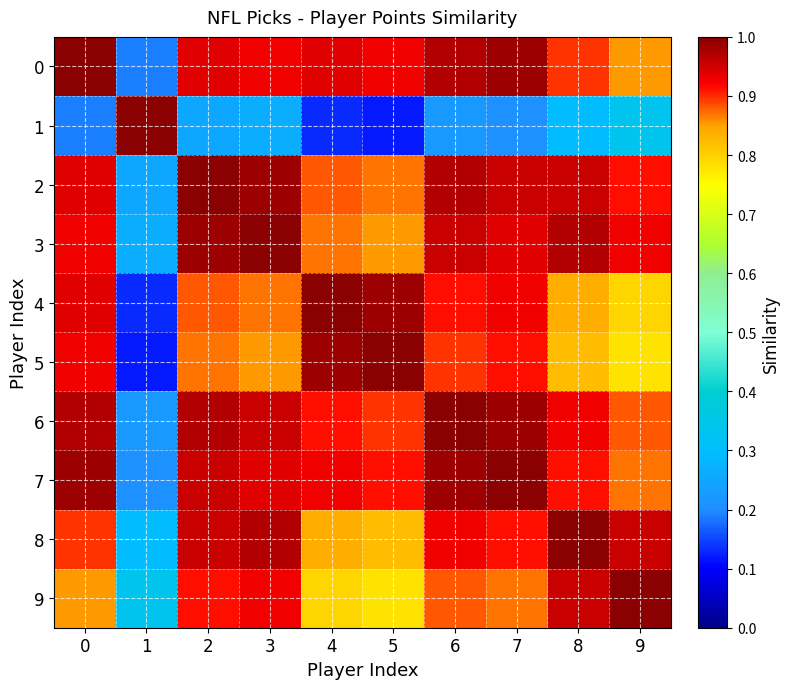

What is the minimum value for row_3?

0.3